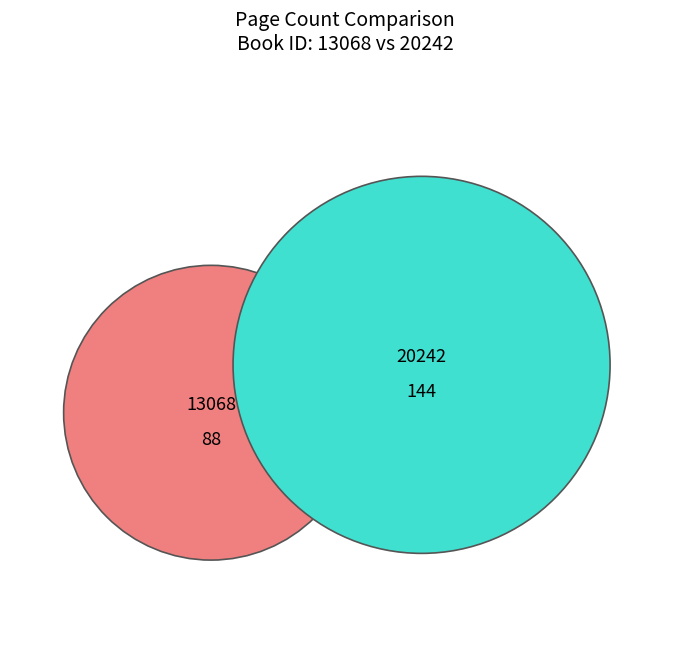

The 20242 slice represents 54% of the pie. True or false?

False